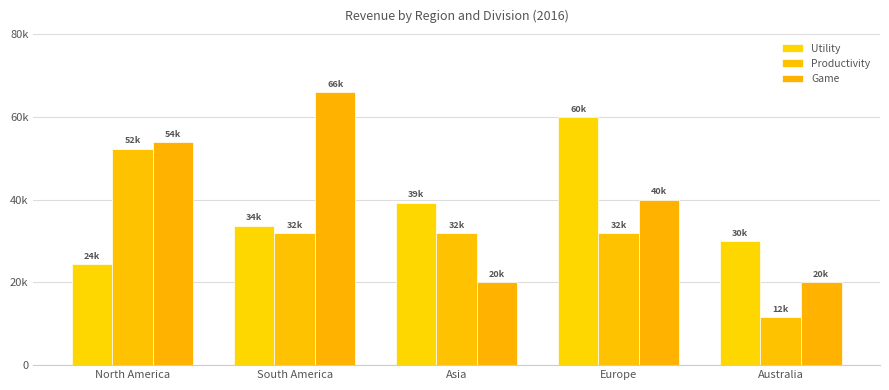

What is the highest value of the Game series?

65965